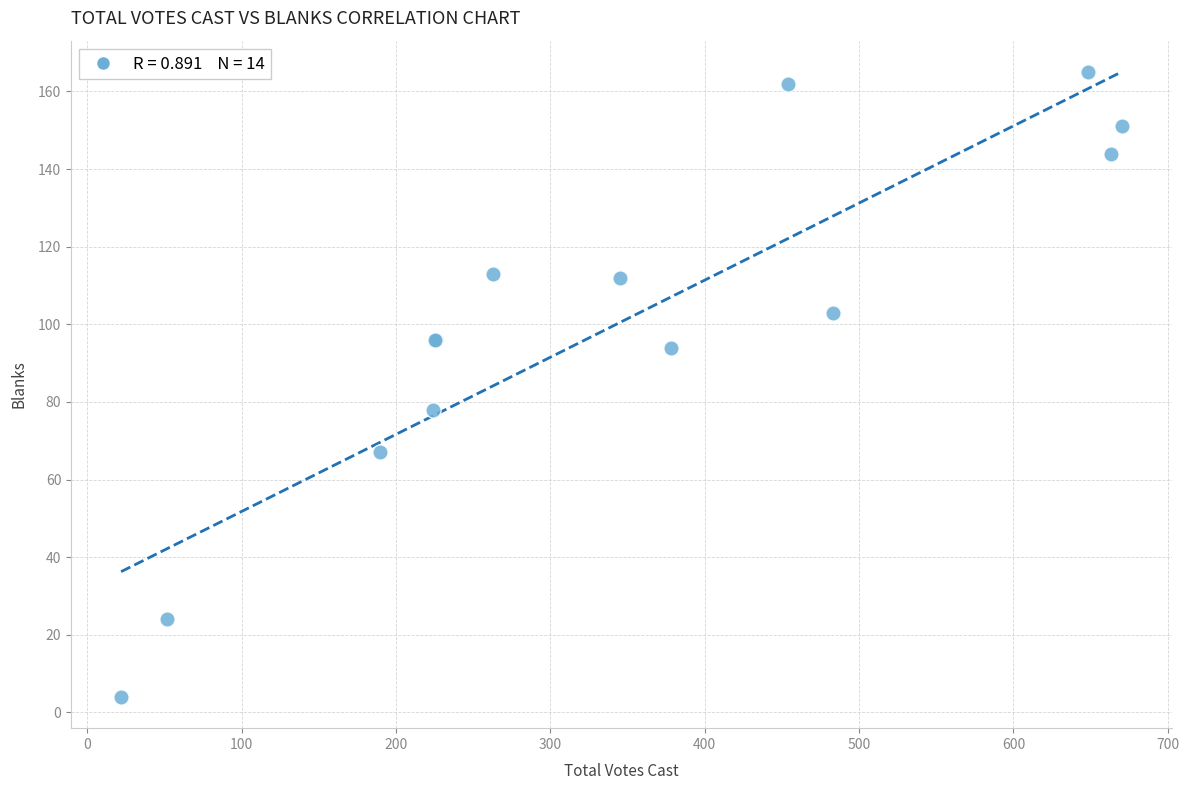

What Y value in the scatter plot is closest to 84?

78